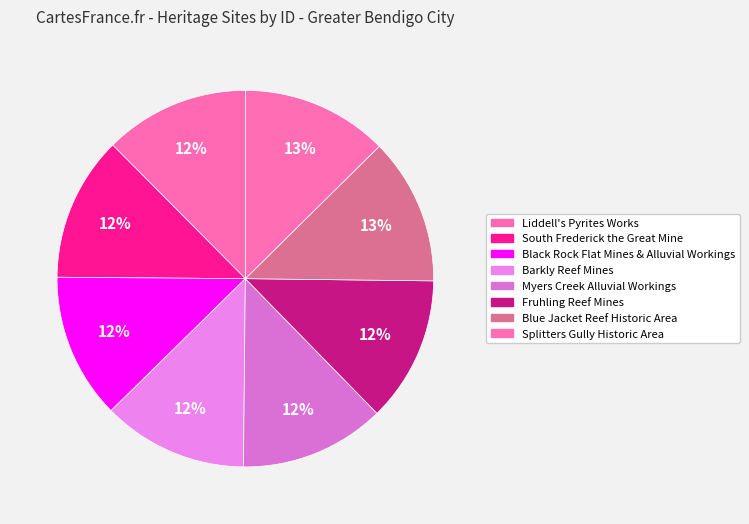

Approximately how many times larger is the value at Fruhling Reef Mines compared to Liddell's Pyrites Works?

1.0